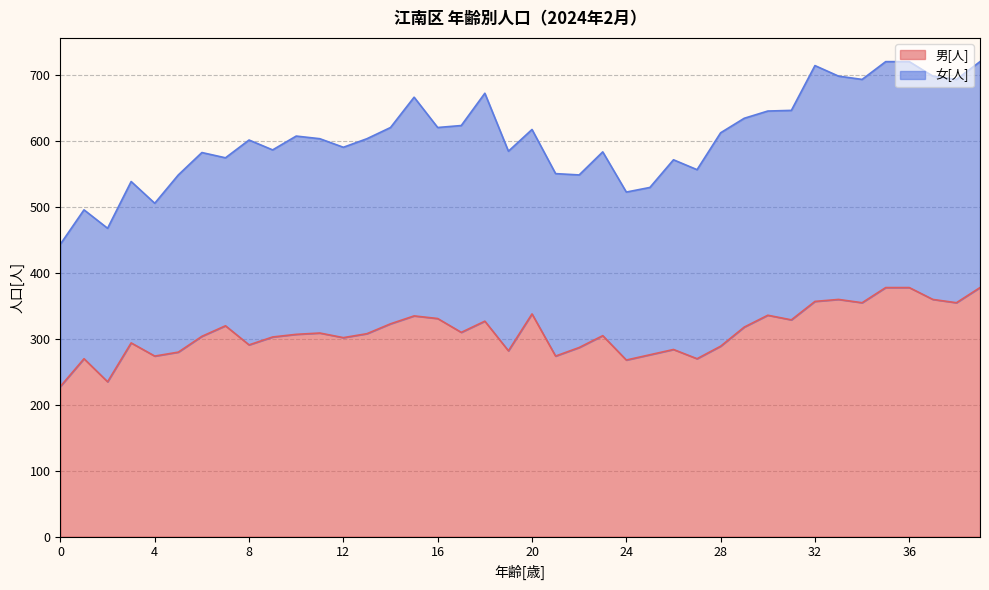

List the labels in order of value, smallest first.

0, 2, 24, 1, 27, 4, 21, 25, 5, 19, 26, 22, 28, 8, 3, 12, 9, 6, 23, 10, 13, 11, 17, 29, 7, 14, 18, 31, 16, 15, 30, 20, 34, 38, 32, 33, 37, 35, 36, 39